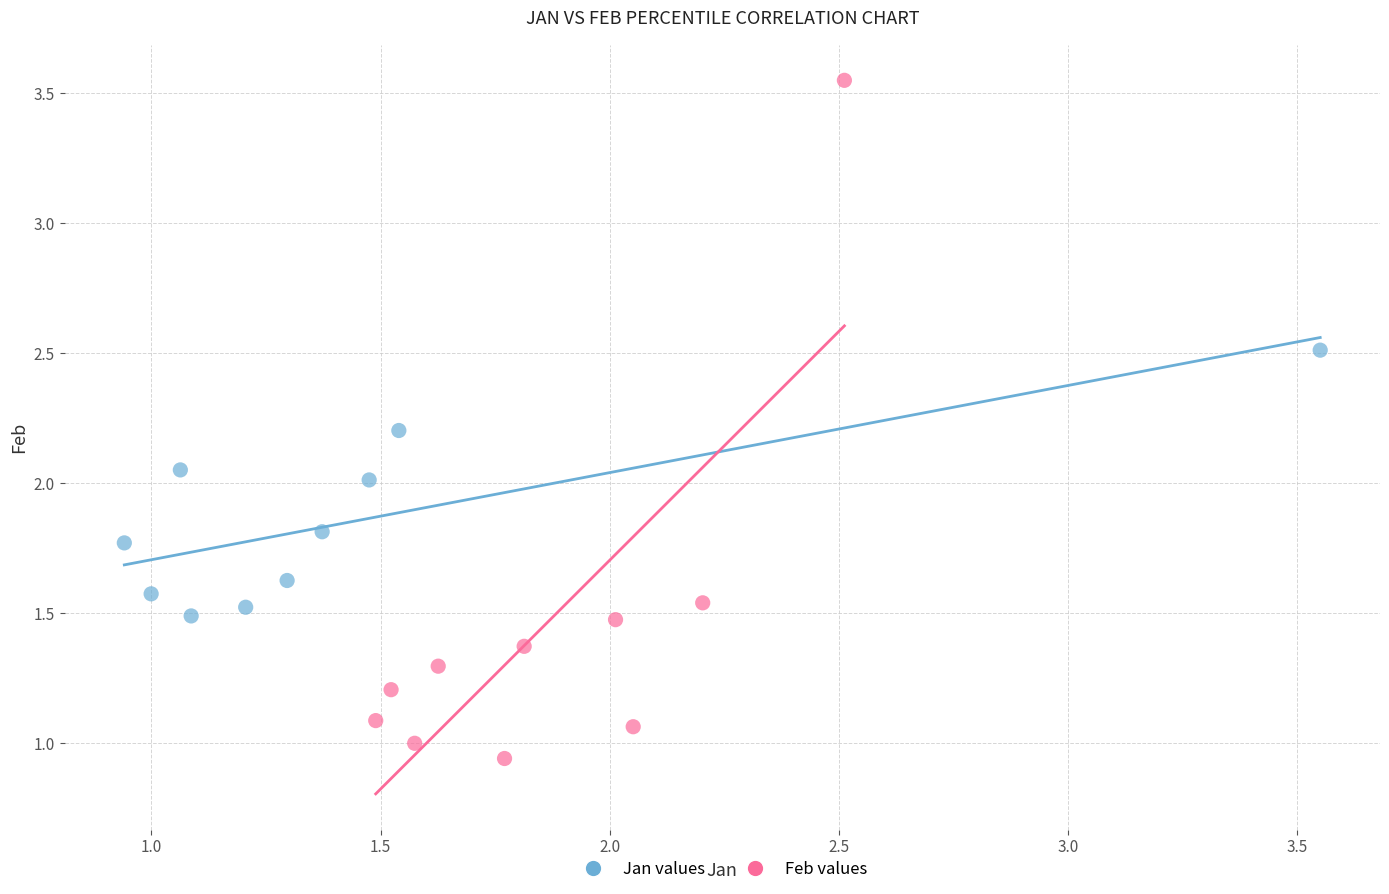

Which series has the widest spread of Y values?

Feb values